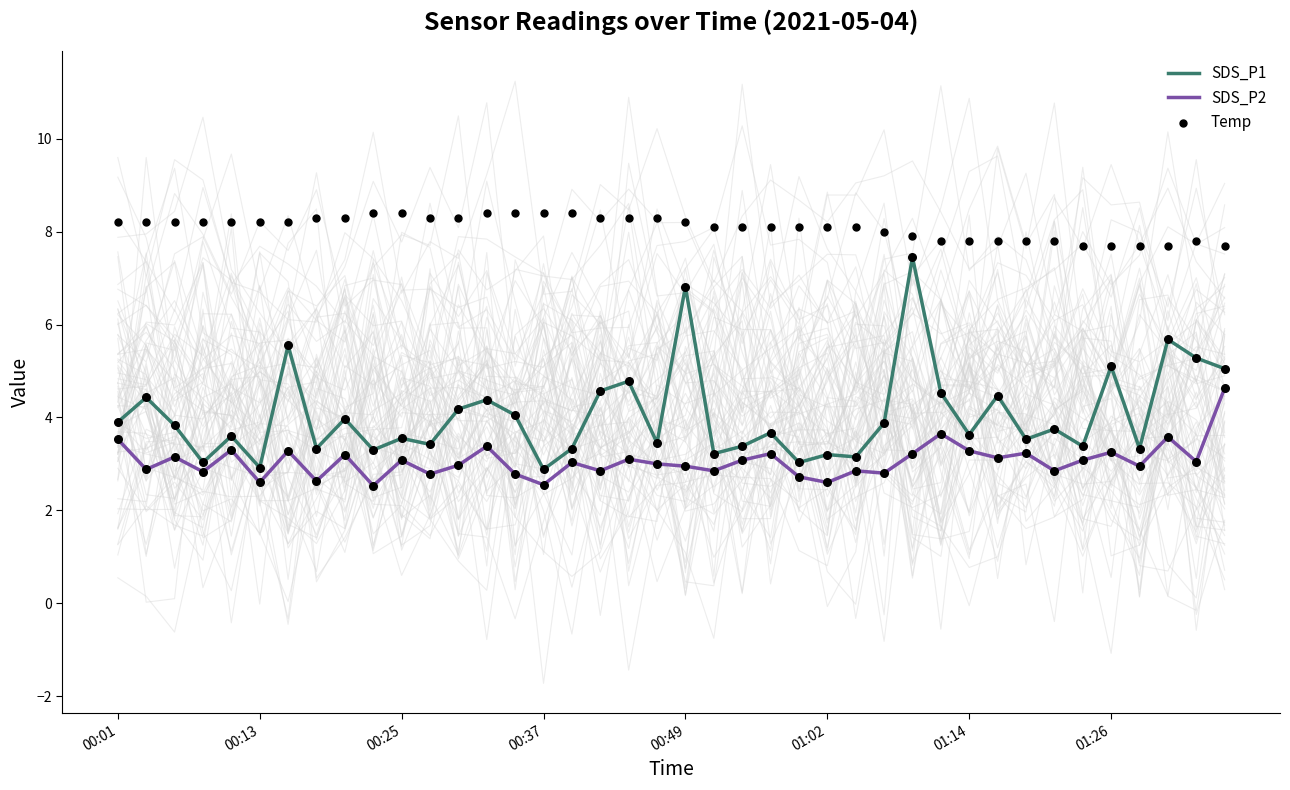

What are all the series names shown in the legend?

SDS_P1, SDS_P2, Temp